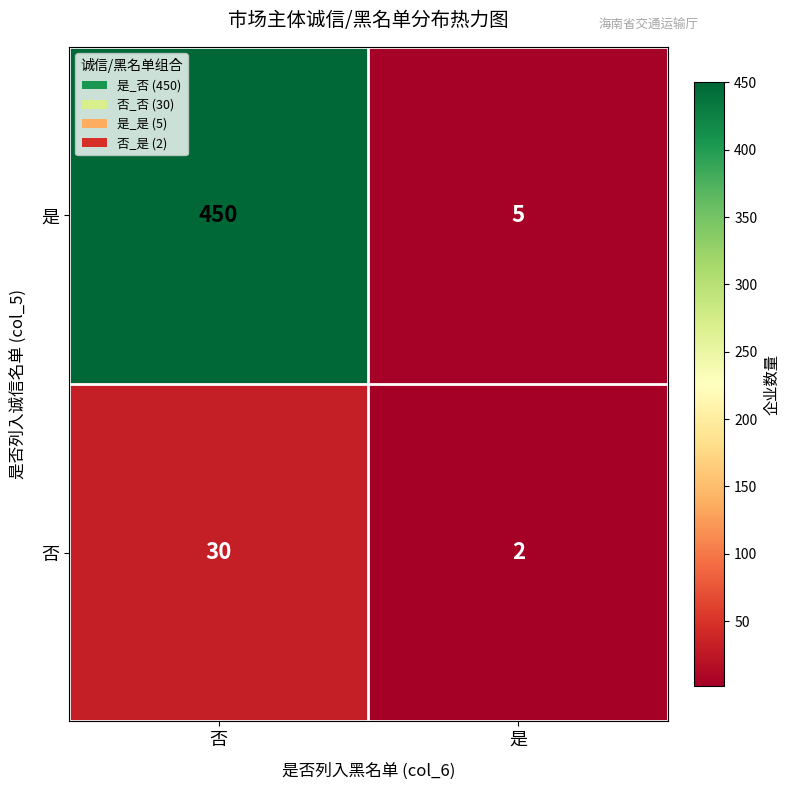

The 是 series shows 450 at 否. True or false?

True